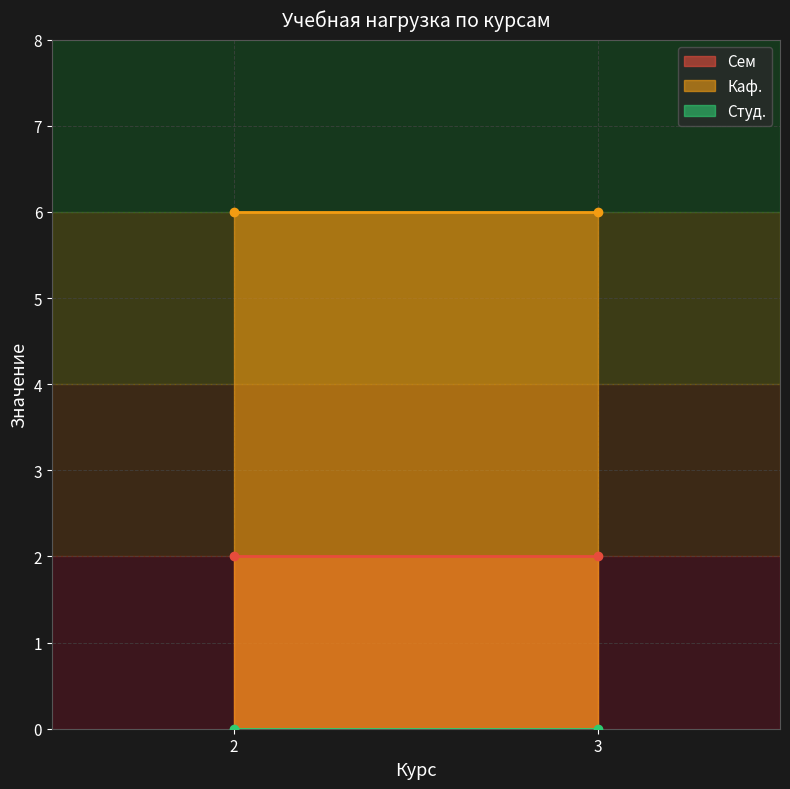

Reading left to right, what are all the values shown in this chart?

Сем: 2	2
Каф.: 6	6
Студ.: 0	0